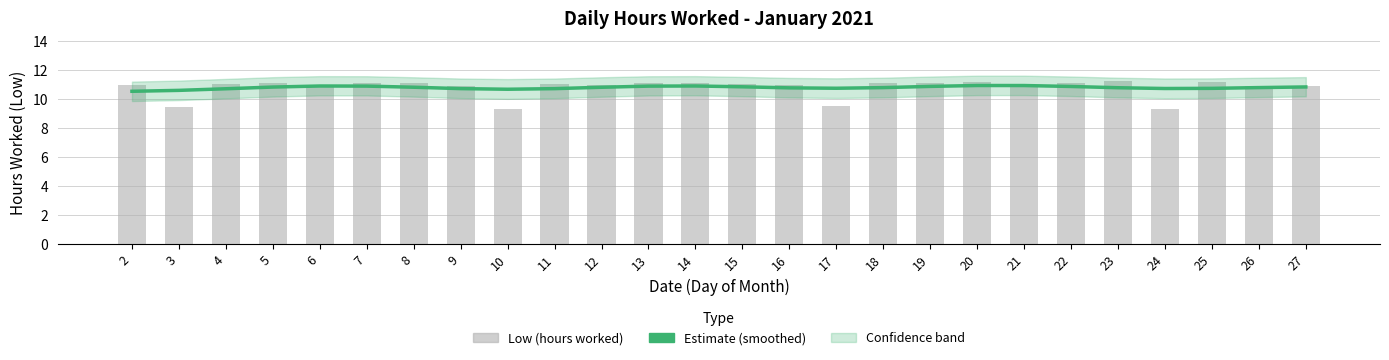

The value of Low (hours worked) at 10 is 12.2. True or false?

False